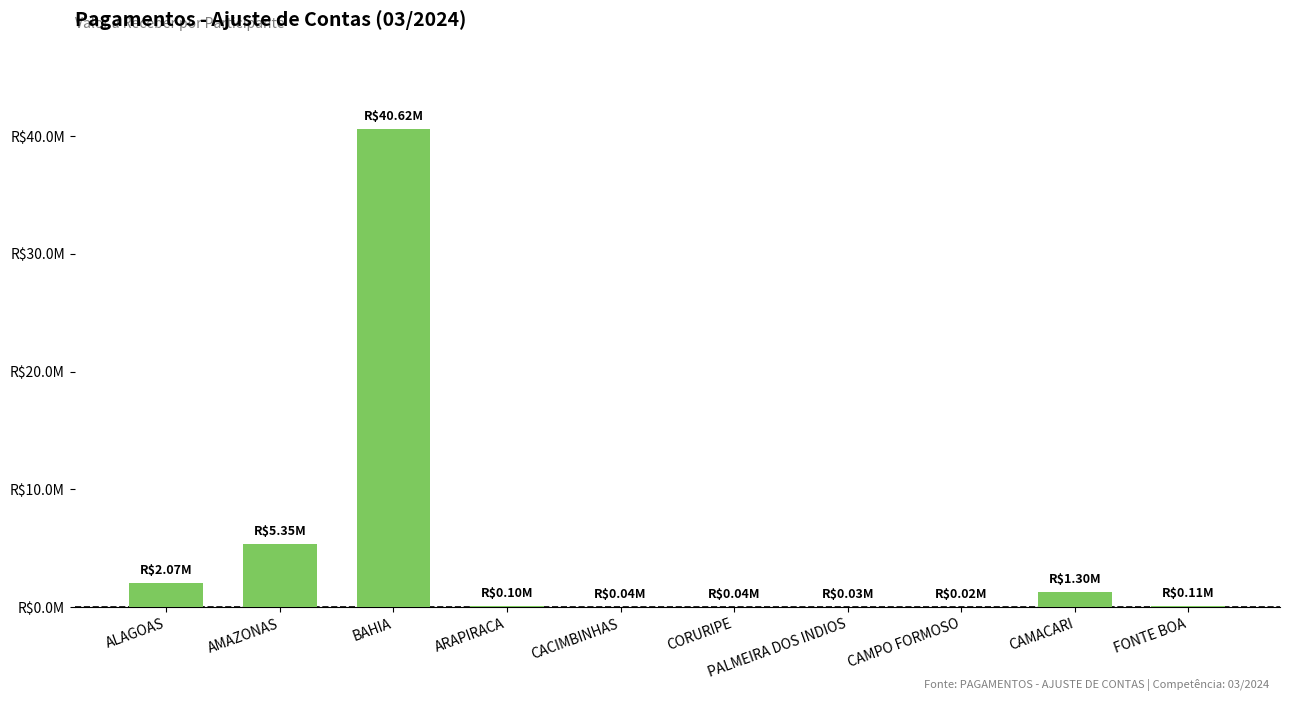

At which category does the chart reach its minimum across all series?

CAMPO FORMOSO